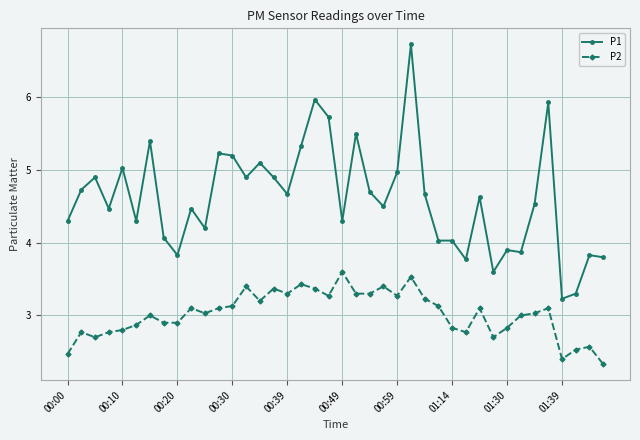

What is the value of the P2 point at the 3rd from the left?

2.7